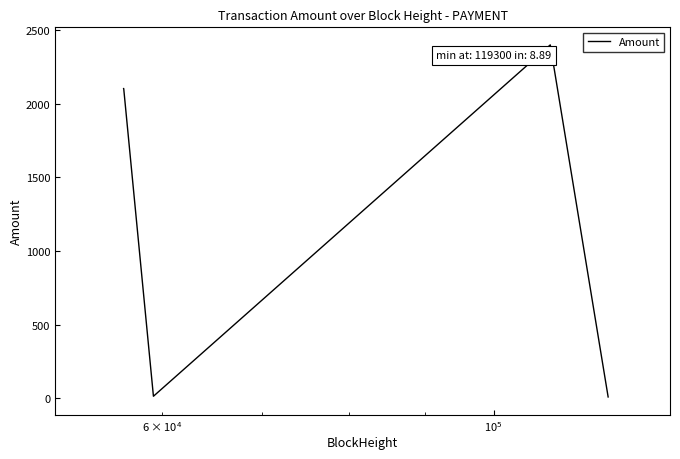

What is the maximum value shown in the chart?

2397.4